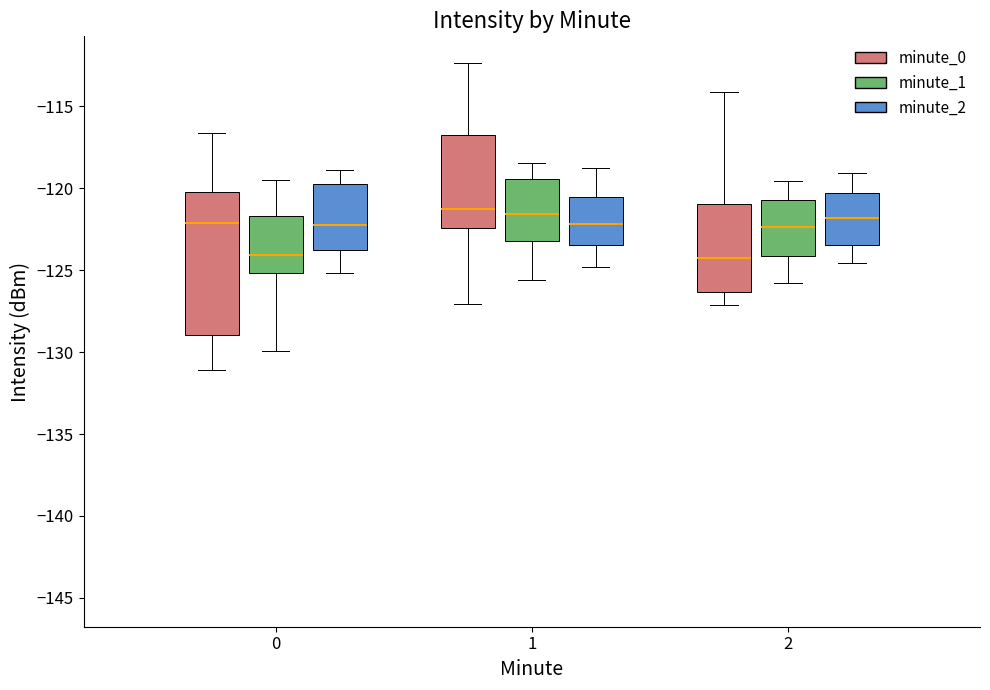

Reading left to right, read every box against the y-axis: the position of its median line, the range the box covers, and the ends of its whiskers. The values are not printed on the chart, so give them approximately, as read against the axis.

0 (minute_0): median -122.0, box -129.0 to -120.0, whiskers -131.0 to -116.5
0 (minute_1): median -124.0, box -125.0 to -121.5, whiskers -130.0 to -119.5
0 (minute_2): median -122.0, box -124.0 to -119.5, whiskers -125.0 to -119.0
1 (minute_0): median -121.5, box -122.5 to -117.0, whiskers -127.0 to -112.5
1 (minute_1): median -121.5, box -123.0 to -119.5, whiskers -125.5 to -118.5
1 (minute_2): median -122.0, box -123.5 to -120.5, whiskers -125.0 to -119.0
2 (minute_0): median -124.5, box -126.5 to -121.0, whiskers -127.0 to -114.0
2 (minute_1): median -122.5, box -124.0 to -120.5, whiskers -126.0 to -119.5
2 (minute_2): median -122.0, box -123.5 to -120.5, whiskers -124.5 to -119.0